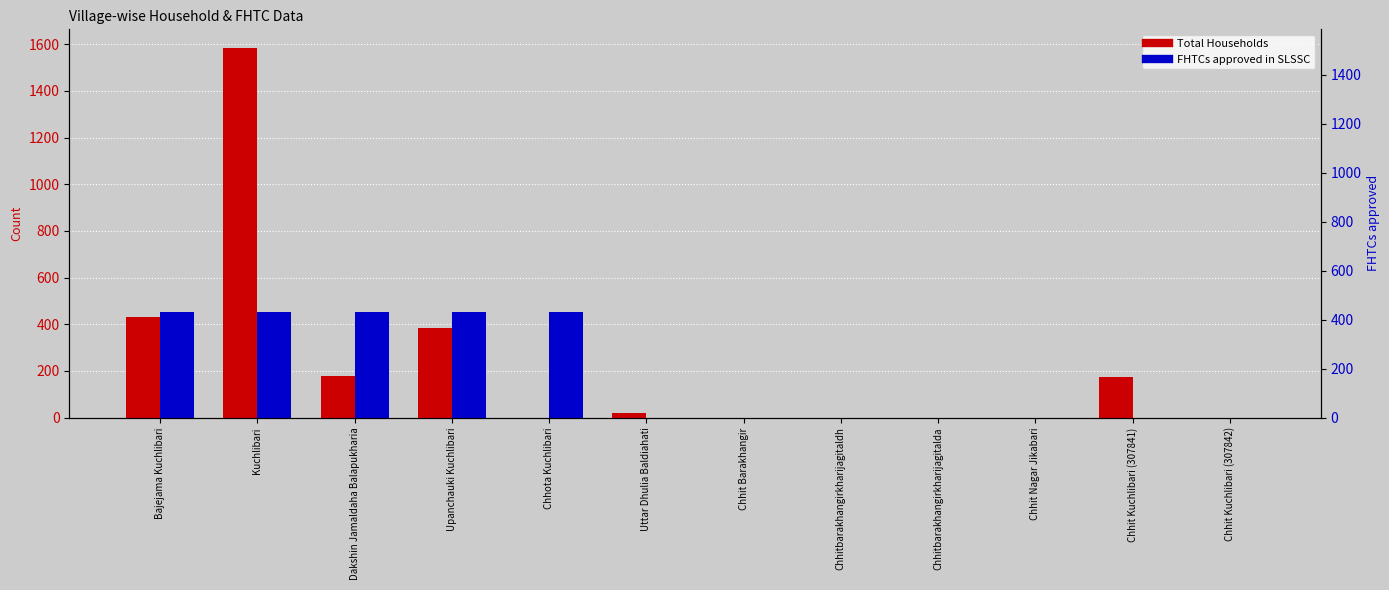

Which has a higher value, Chhit Barakhangir or Dakshin Jamaldaha Balapukharia?

Dakshin Jamaldaha Balapukharia